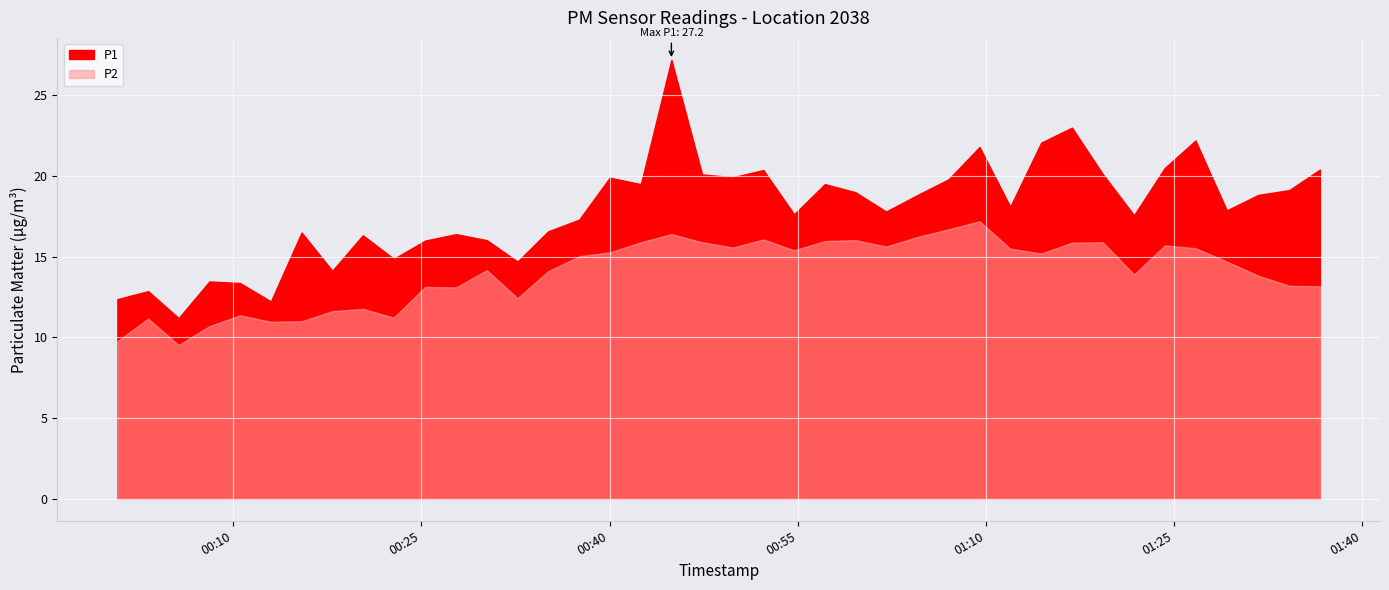

Reading left to right, list all the values displayed in this chart.

P1: 12.4	12.9	11.2	13.5	13.4	12.2	16.5	14.1	16.3	14.9	16.0	16.4	16.0	14.7	16.6	17.3	19.9	19.5	27.2	20.1	19.9	20.4	17.6	19.5	19.0	17.8	18.8	19.8	21.8	18.1	22.1	23.0	20.1	17.6	20.5	22.2	17.9	18.8	19.1	20.4
P2: 9.8	11.2	9.5	10.7	11.4	11.0	11.0	11.6	11.8	11.2	13.1	13.1	14.2	12.4	14.1	15.0	15.3	15.9	16.4	15.9	15.6	16.1	15.4	16.0	16.0	15.6	16.2	16.7	17.2	15.5	15.2	15.9	15.9	13.9	15.7	15.5	14.7	13.8	13.2	13.2